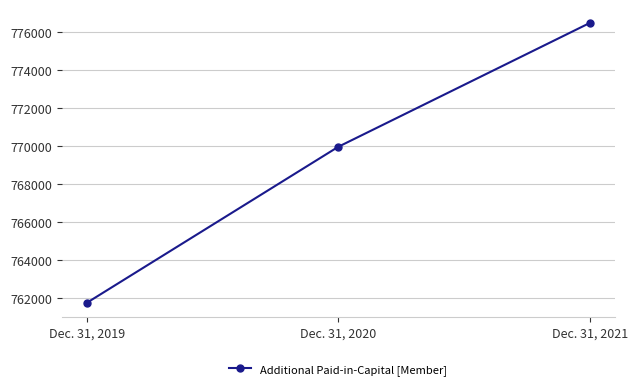

Which label corresponds to the smallest value in the chart?

Dec. 31, 2019